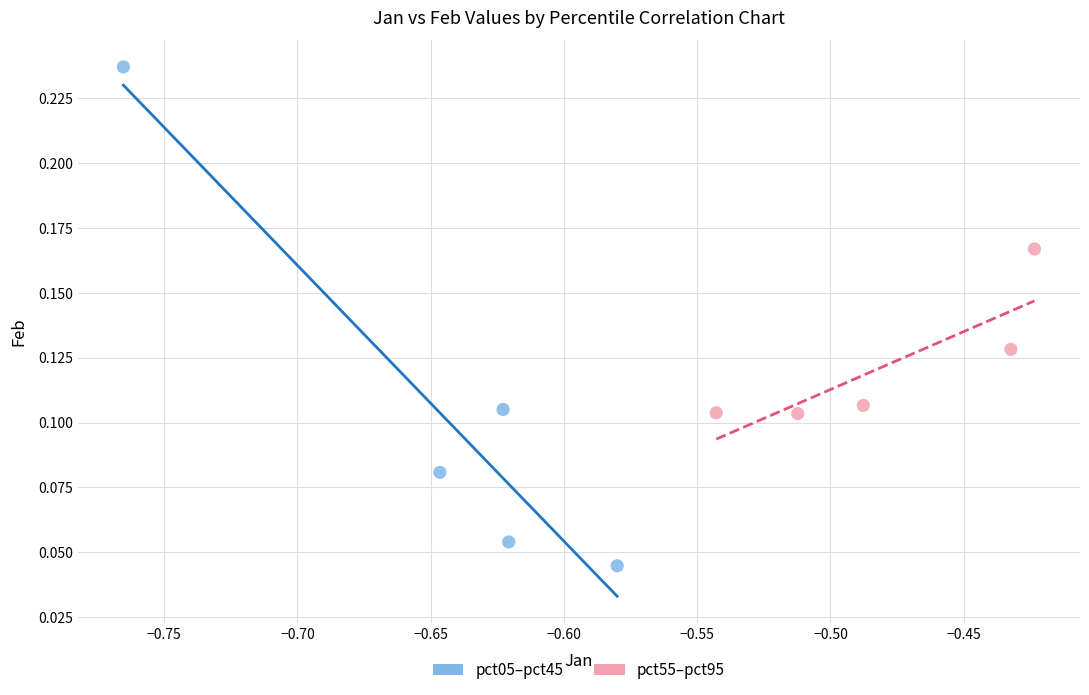

Which series reaches the maximum Y coordinate?

pct05–pct45